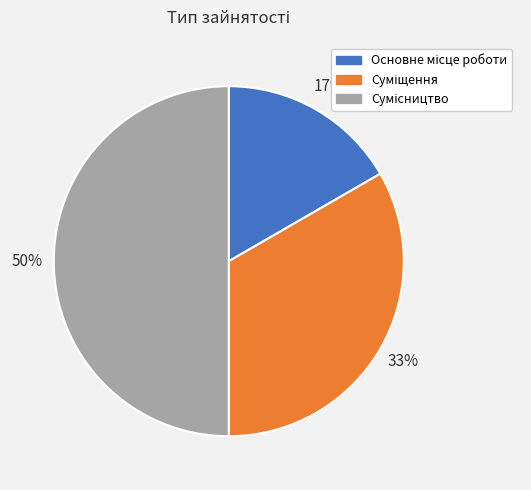

To the nearest percent, what is the difference between the largest and smallest slice percentages?

33%